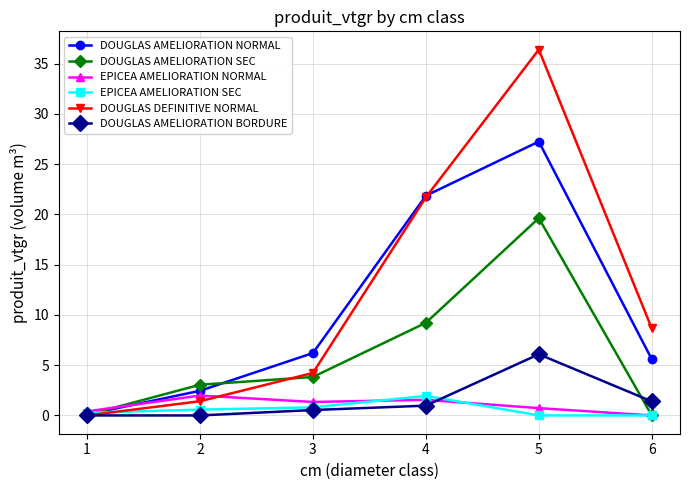

Count the number of categories in the chart.

6